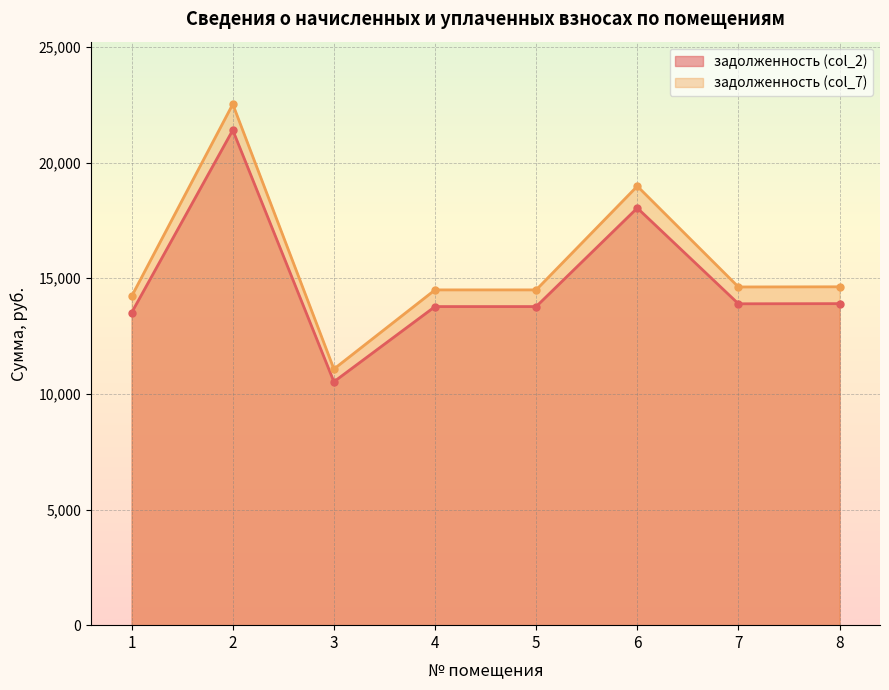

Reading left to right, transcribe all the data shown in this chart.

задолженность: 1=13513.3	2=21406.9	3=10524.8	4=13776.2	5=13776.2	6=18038.4	7=13896.6	8=13903.2
задолженность (col_7): 1=14220.9	2=22527.9	3=11076.0	4=14497.6	5=14497.6	6=18983.0	7=14624.3	8=14631.2